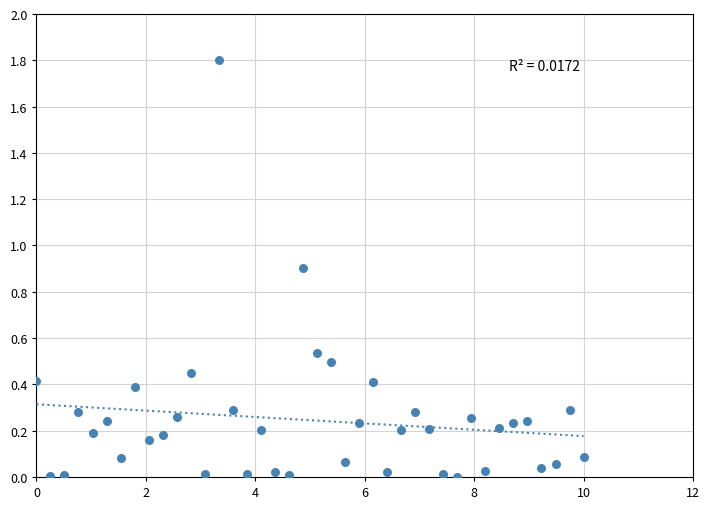

What is the range of Y values (max minus min)?

1.8